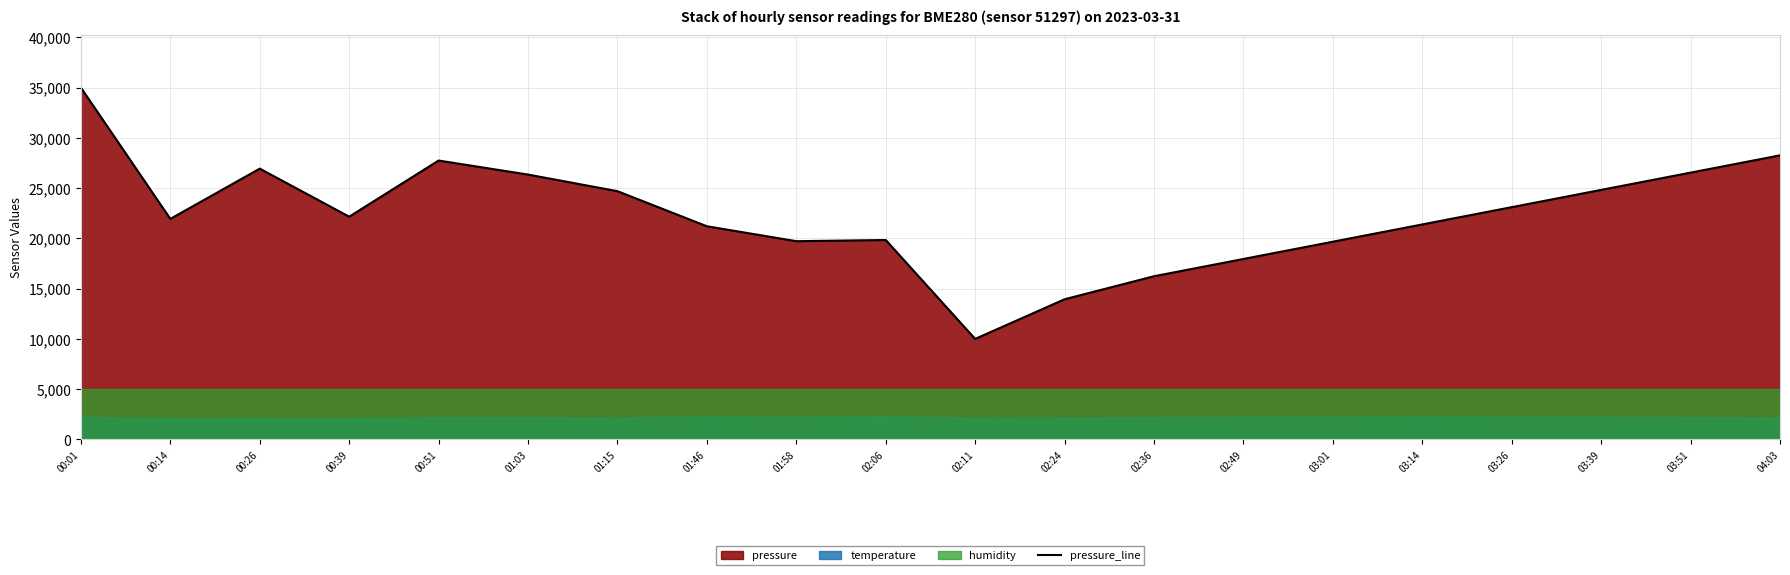

What is the greatest value displayed?

35000.0